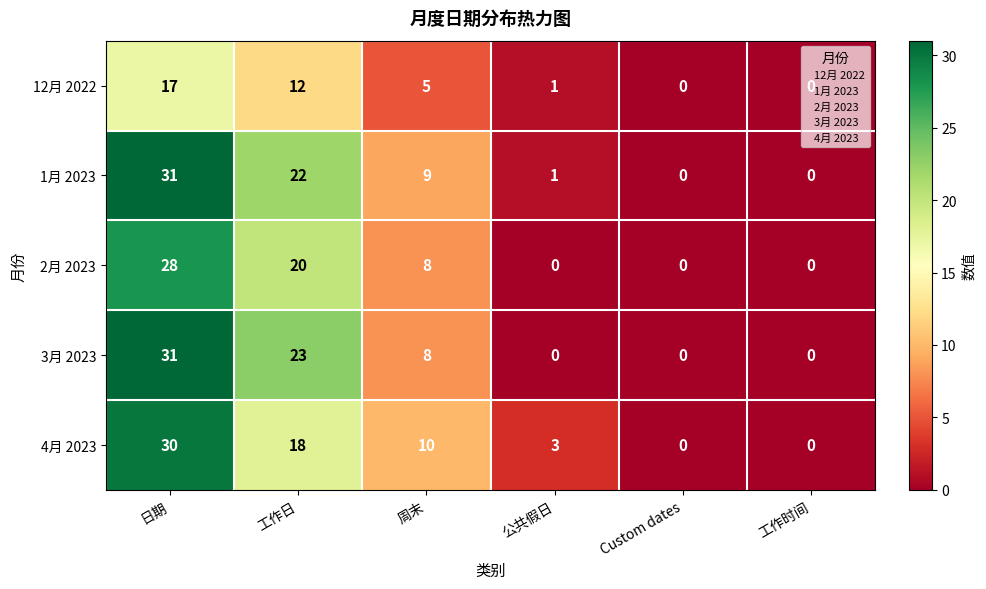

The value of 3月 2023 at 工作时间 is 20. True or false?

False